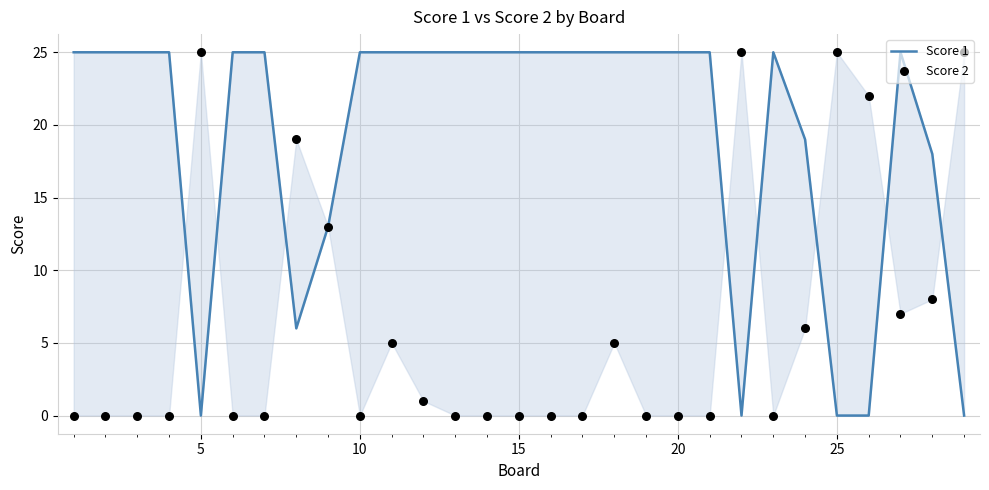

What are all the series names shown in the legend?

Score 1, Score 2